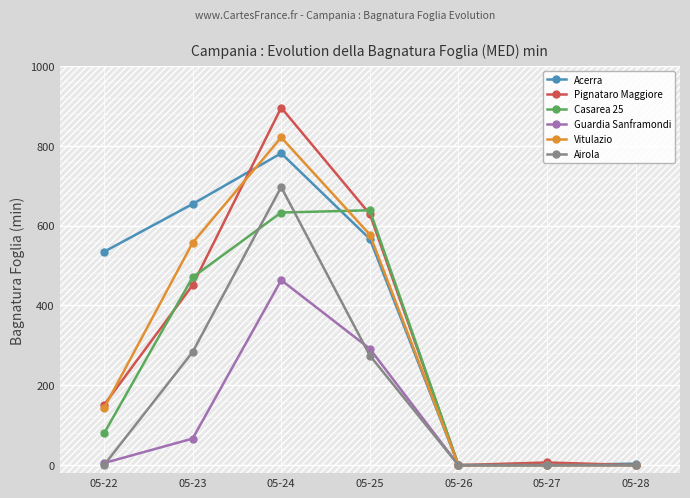

What is the difference between the Guardia Sanframondi values at 05-26 and 05-25?

291.5